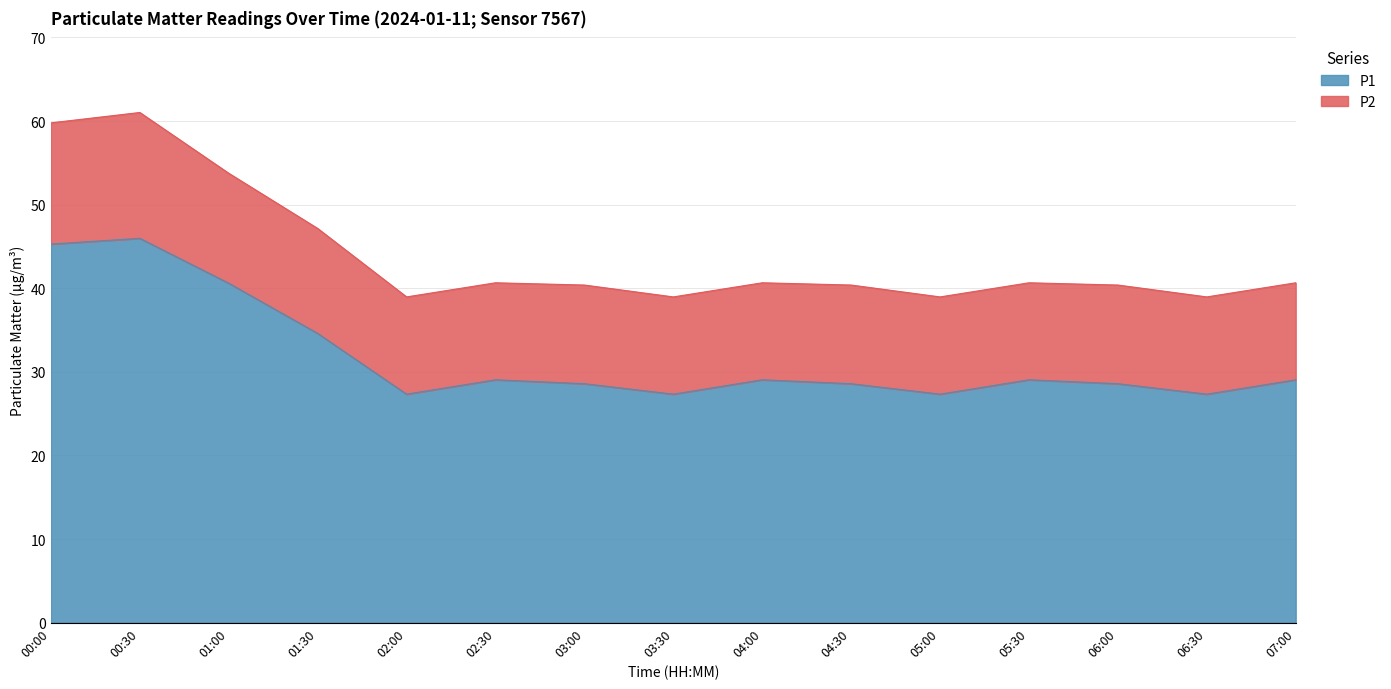

True or false: P1 and P2 cross at least once.

False